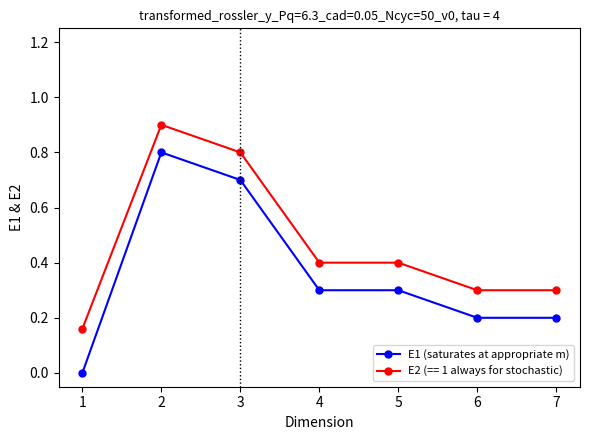

Count the number of data series in this chart.

2